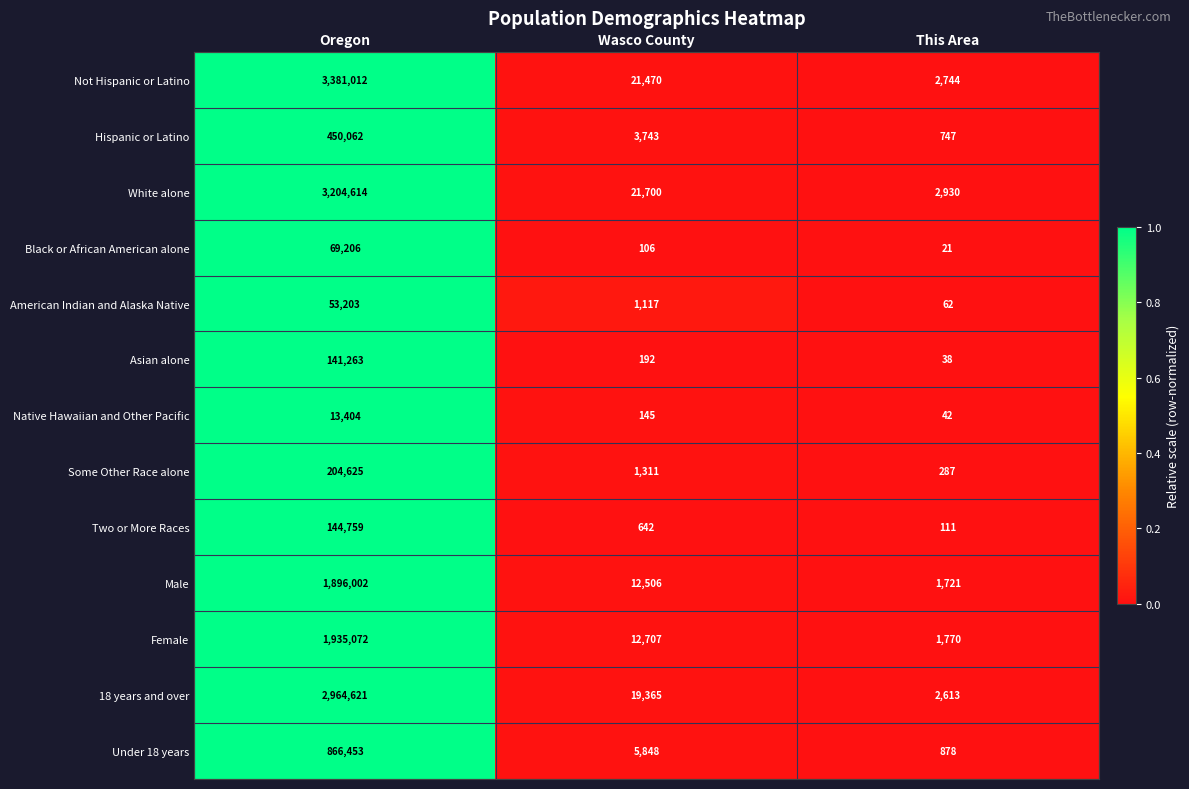

Which series has the largest total across all categories?

Not Hispanic or Latino